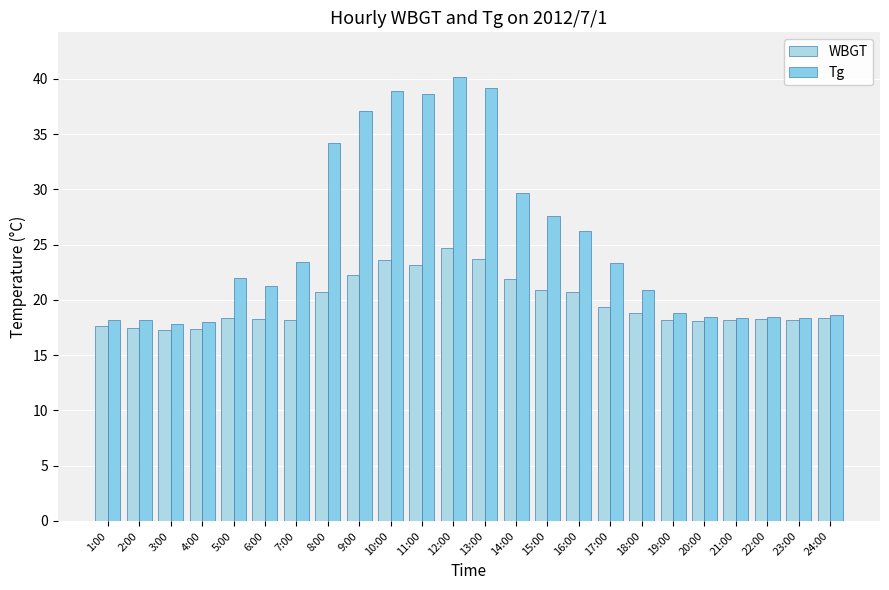

What is the average value of the WBGT series?

19.8